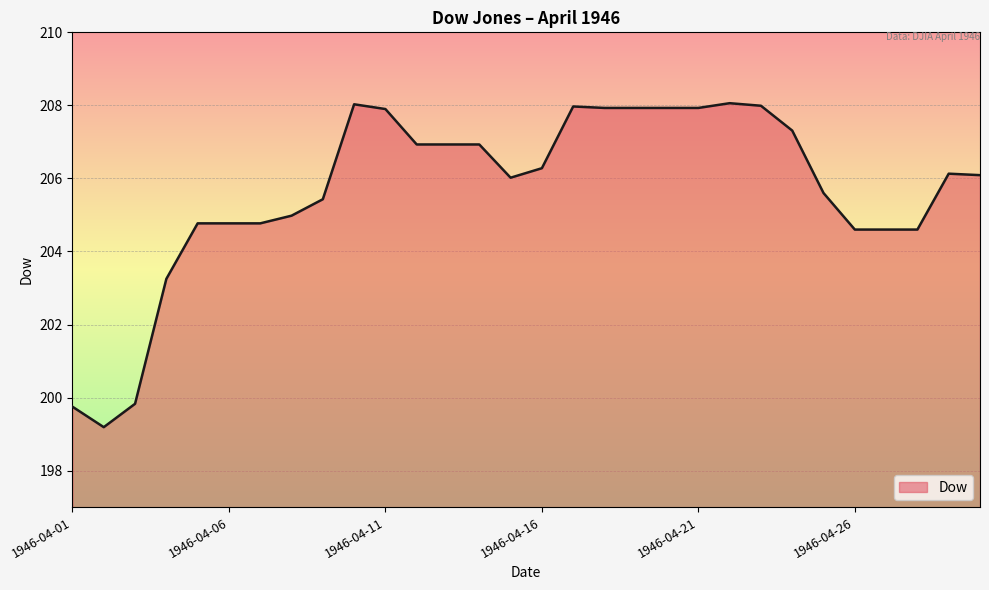

What is the sum of all values?

6170.4